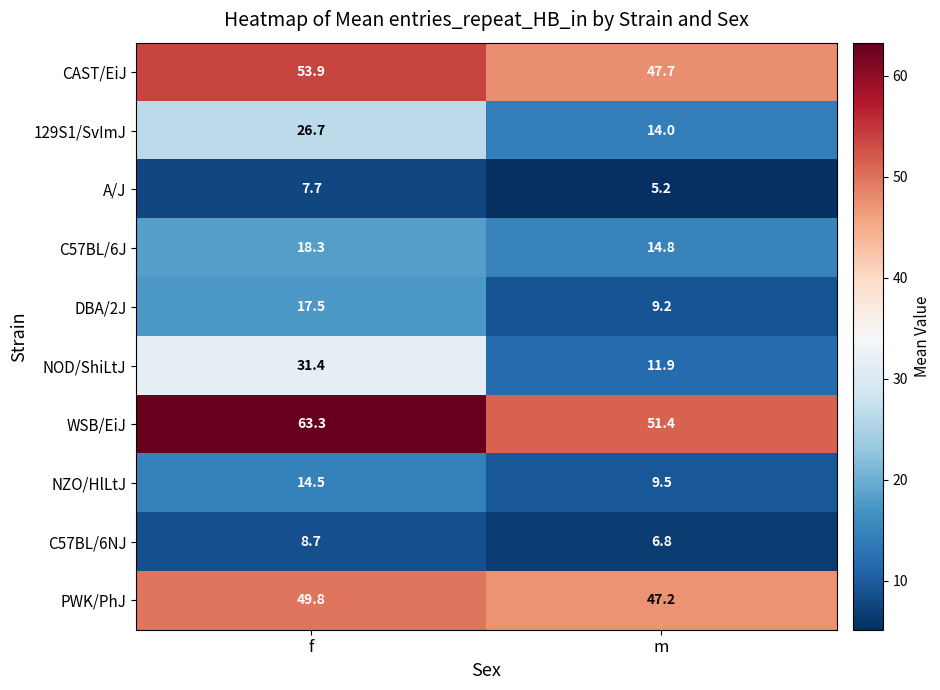

Which series has the largest range (max minus min)?

NOD/ShiLtJ